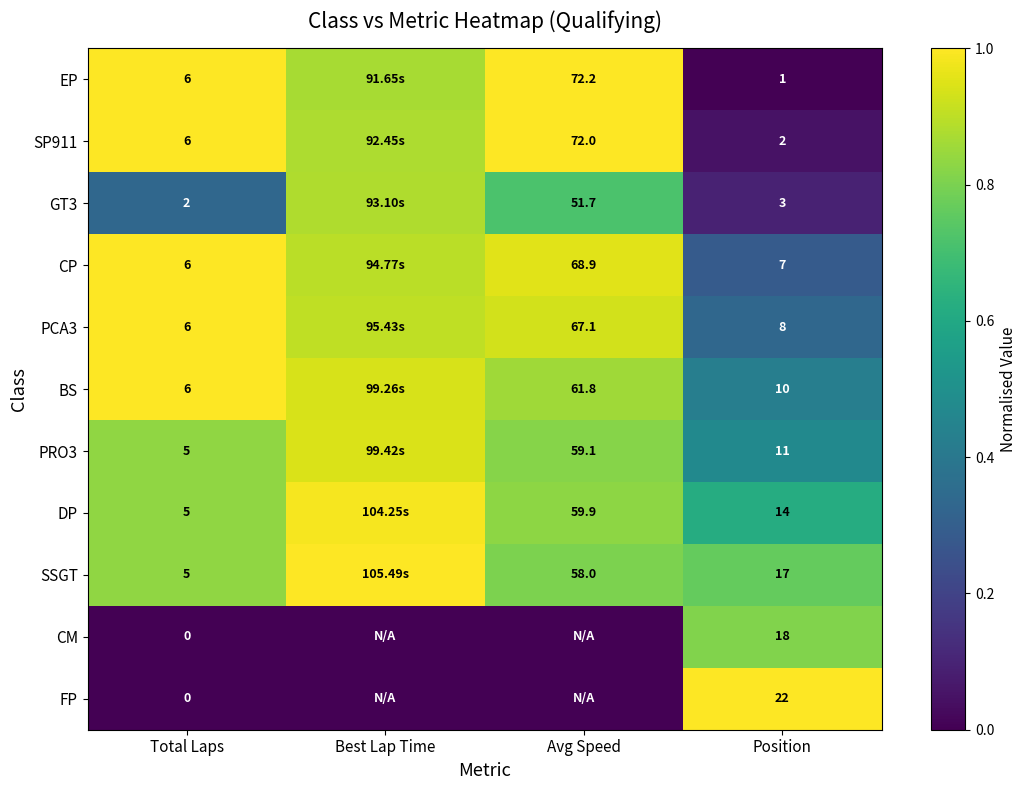

Where is BS nearest to the value 0?

Position